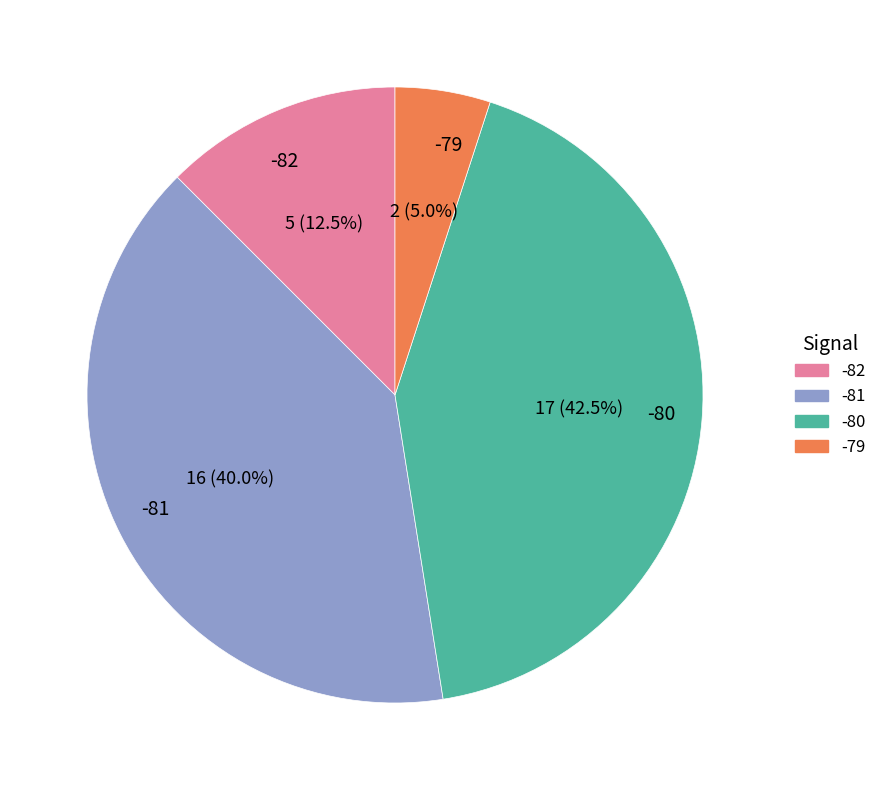

How many segments does this pie chart have?

4